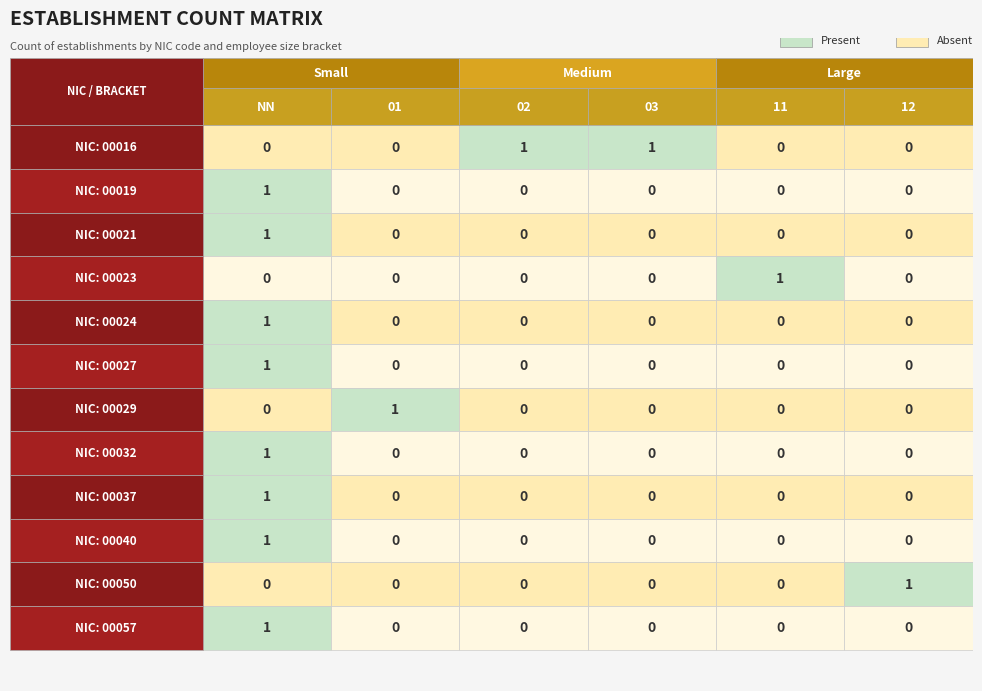

Rank the categories by 00037 value from lowest to highest.

01, 02, 03, 11, 12, NN